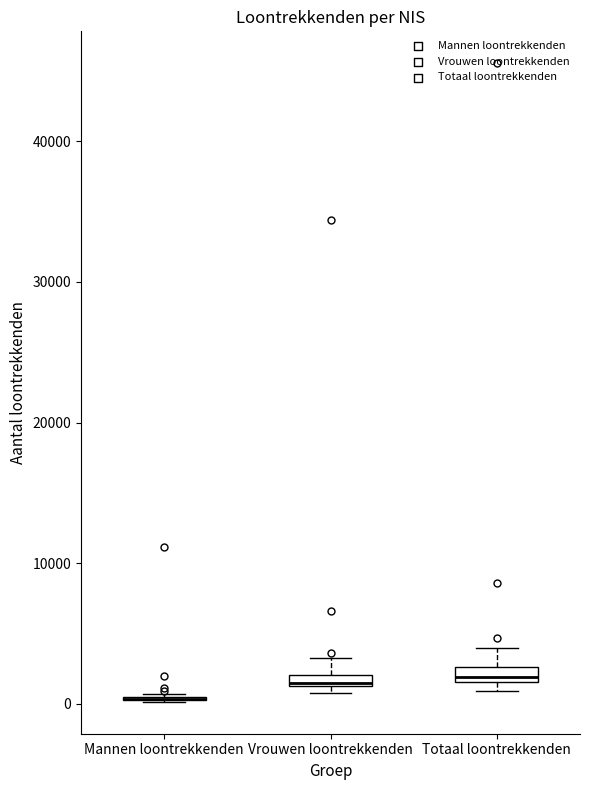

Where is the upper edge of the box for Vrouwen loontrekkenden on the y-axis? The values are not printed on the chart, so give them approximately, as read against the axis.

2000